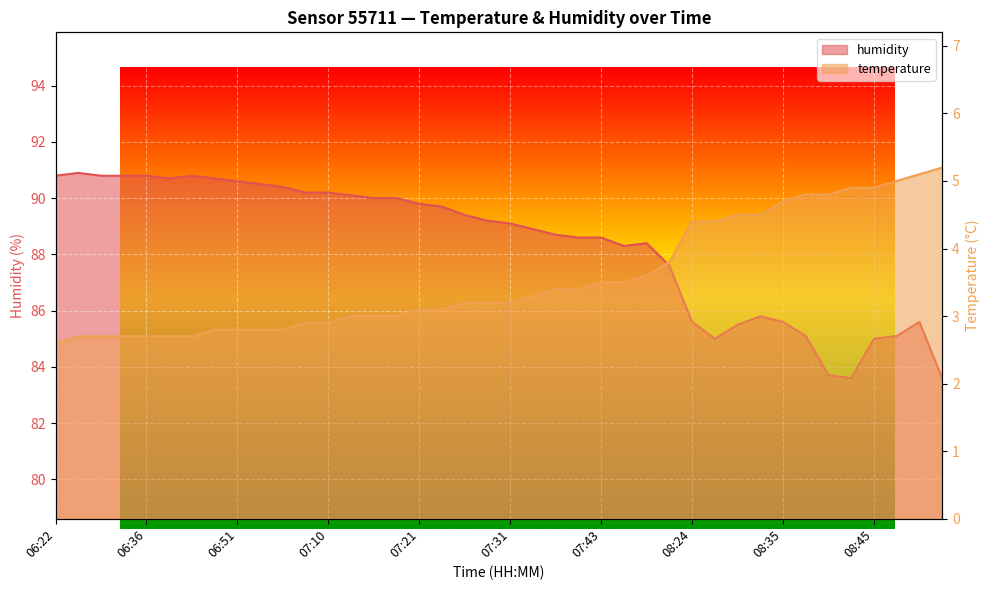

Rank the series by their maximum value, from highest to lowest.

humidity, temperature